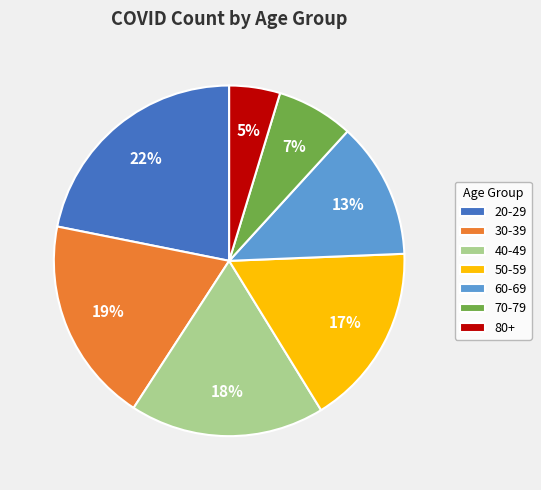

Which slice is the smallest?

80+